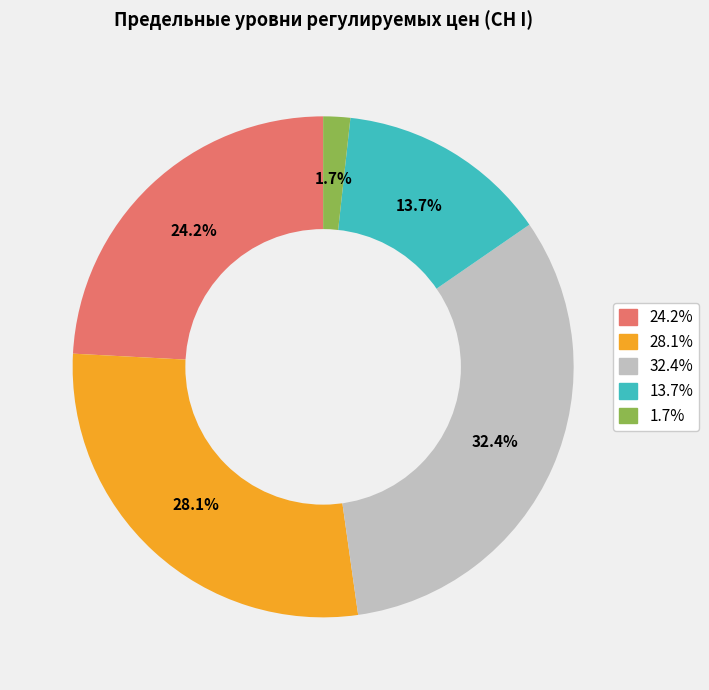

Rank the categories by value from highest to lowest.

32.4%, 28.1%, 24.2%, 13.7%, 1.7%